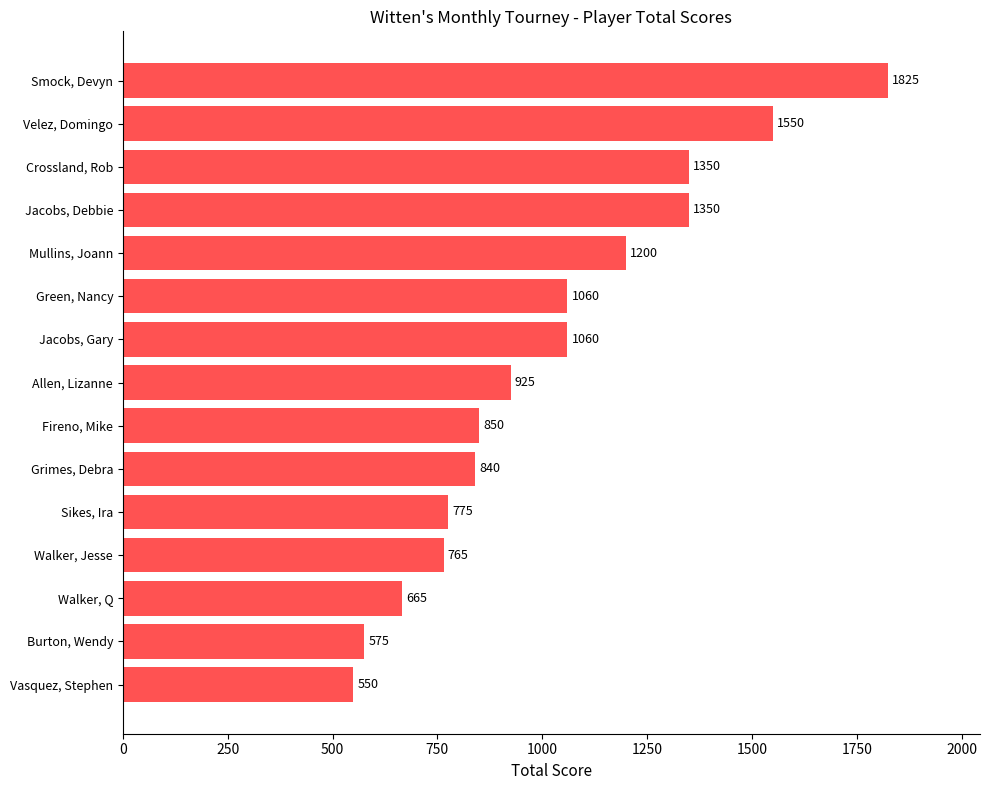

At which category does the chart reach its minimum across all series?

Vasquez, Stephen